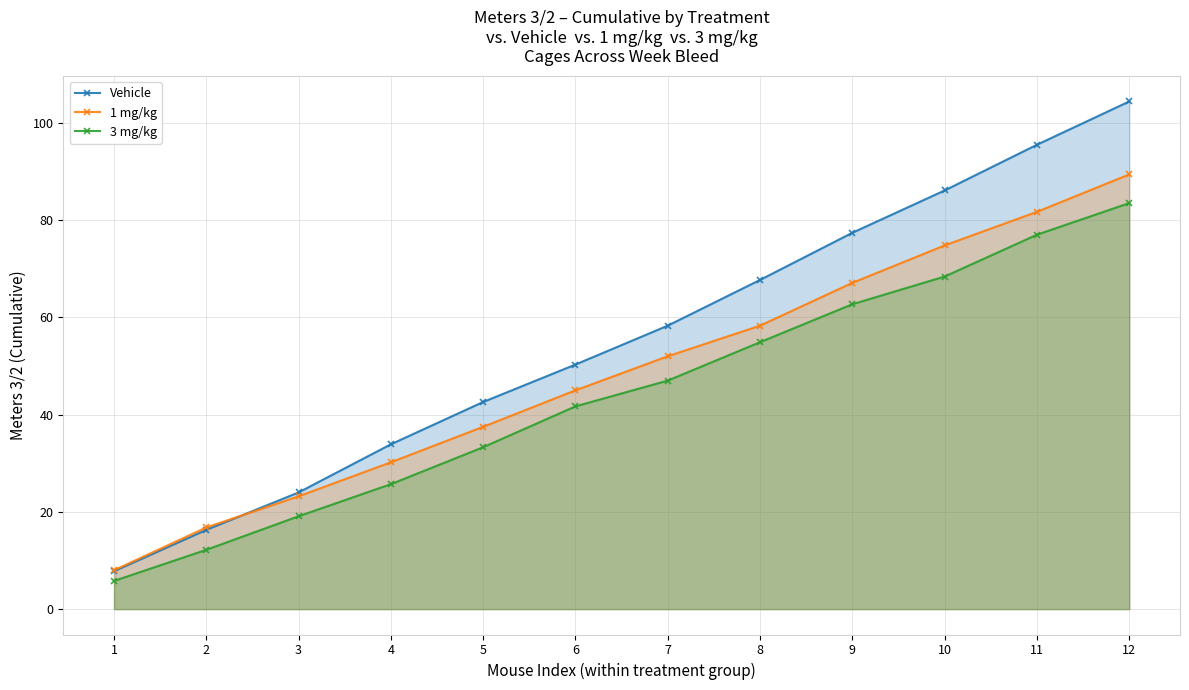

True or false: 3 mg/kg has more than 0 interior local peaks.

False